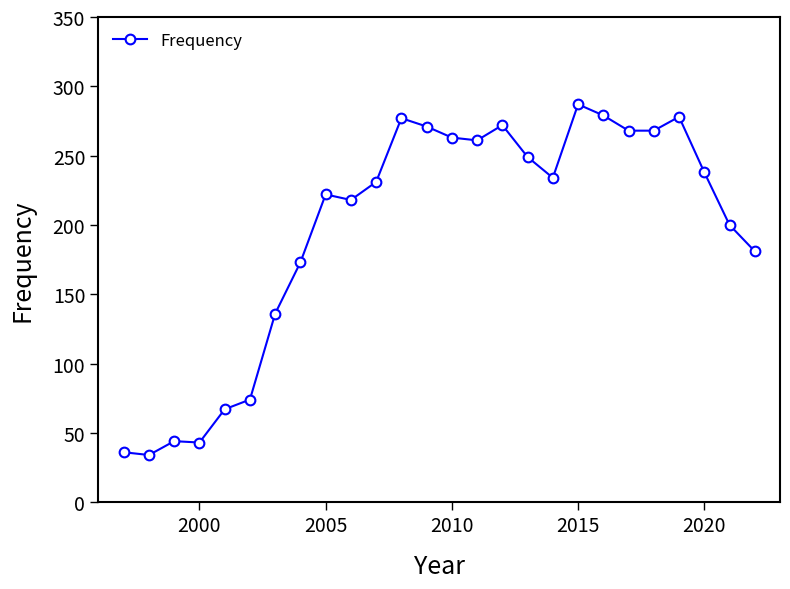

Does the chart display data point markers on the line(s)?

Yes